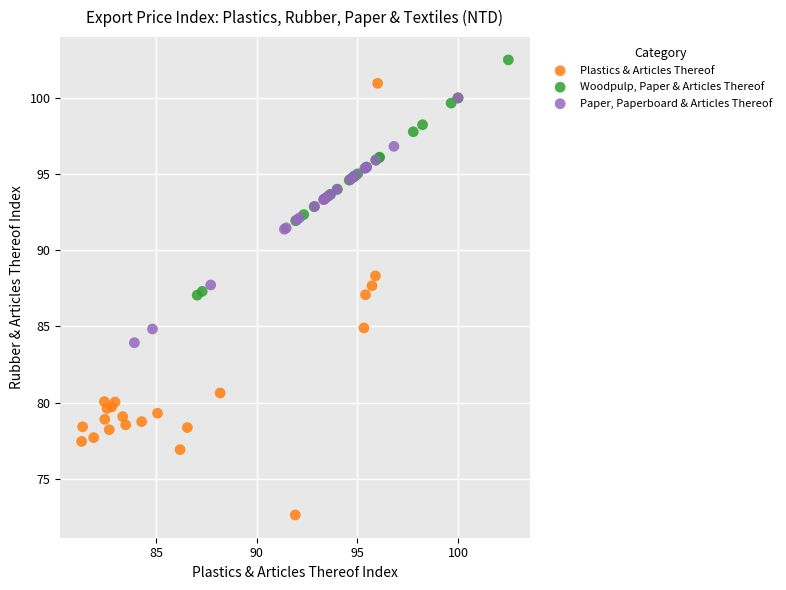

Which series has the widest spread of Y values?

Plastics & Articles Thereof